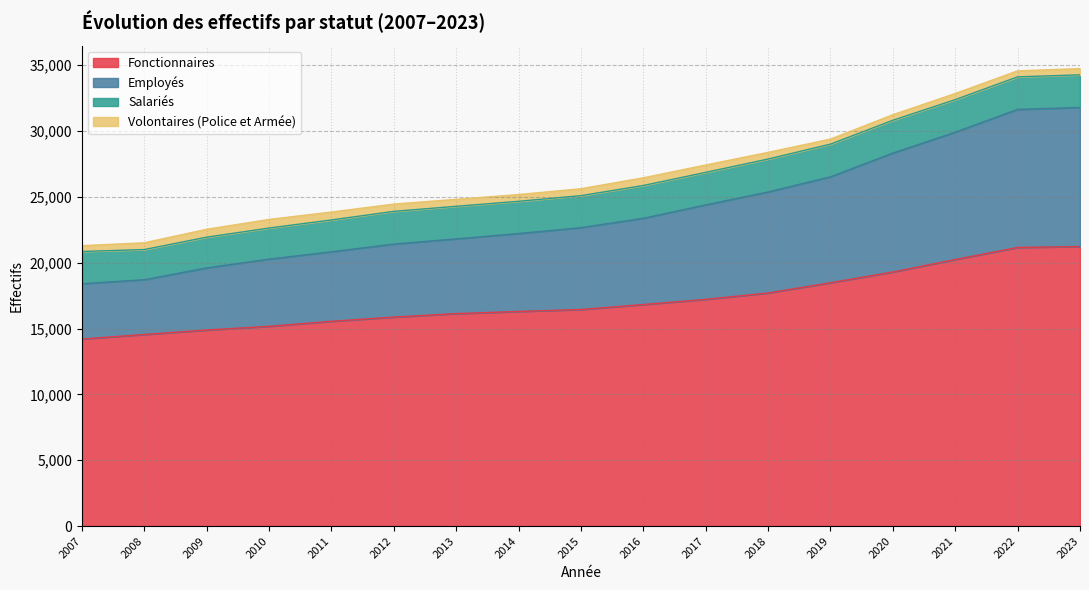

The value of Fonctionnaires at 2022 is 27605. True or false?

False